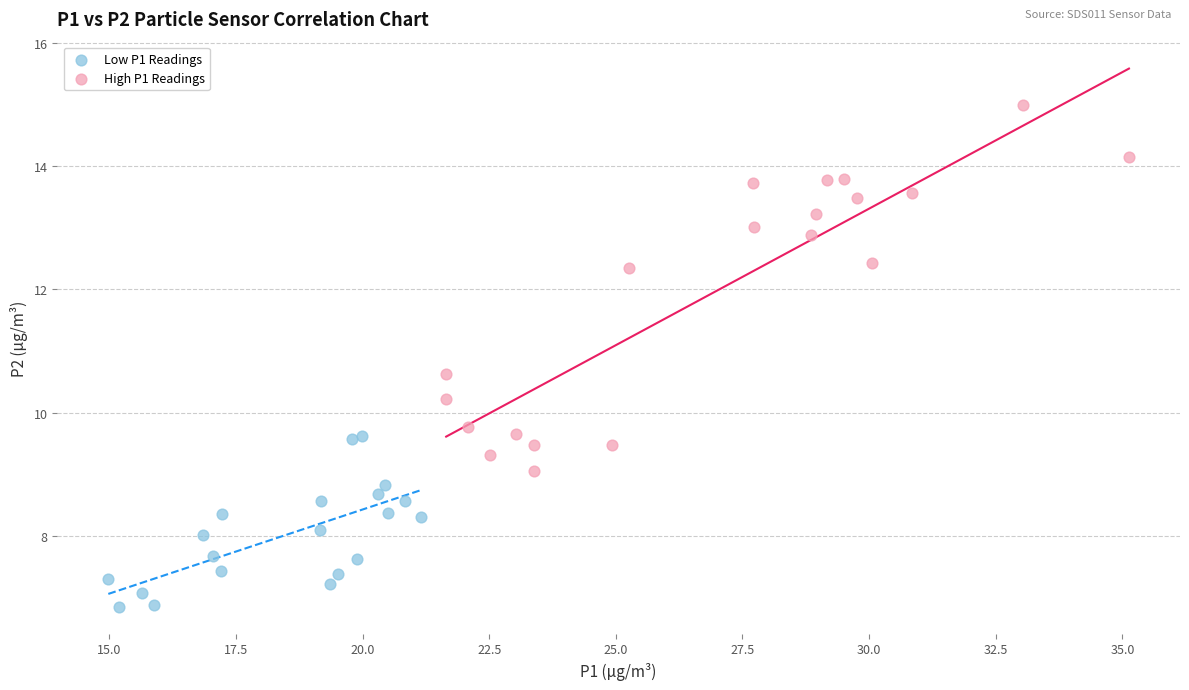

Which series contains the highest Y value?

High P1 Readings